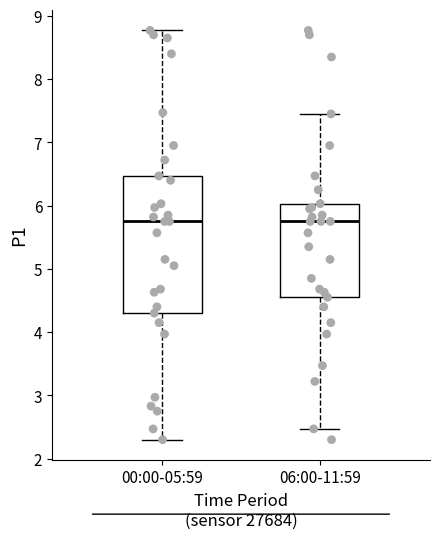

Where is the upper edge of the box for 00:00-05:59 on the y-axis? The values are not printed on the chart, so give them approximately, as read against the axis.

6.5